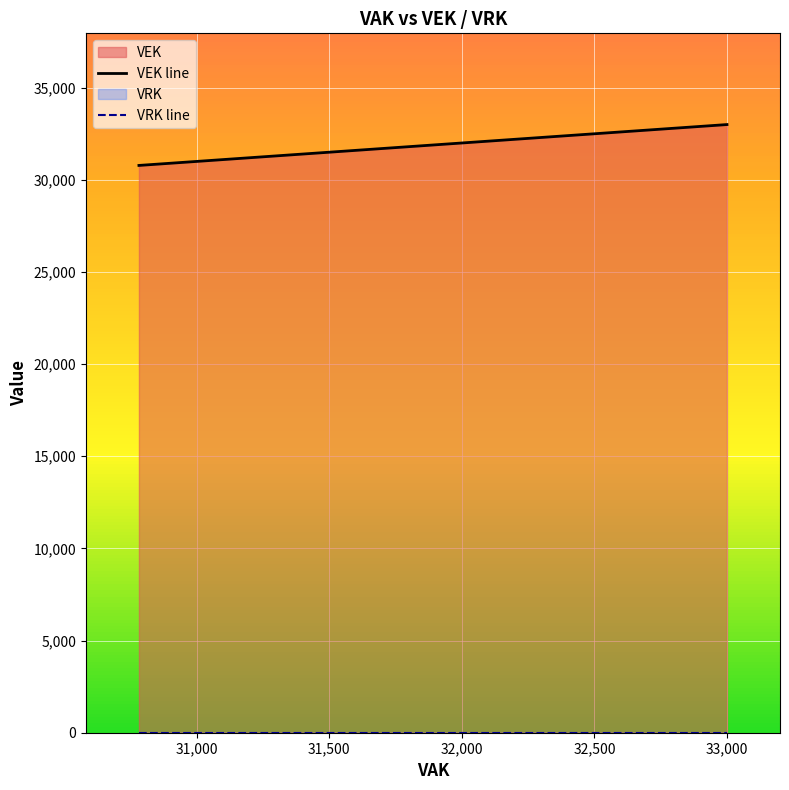

Which has a higher value, 31,000 or 32,000?

32,000